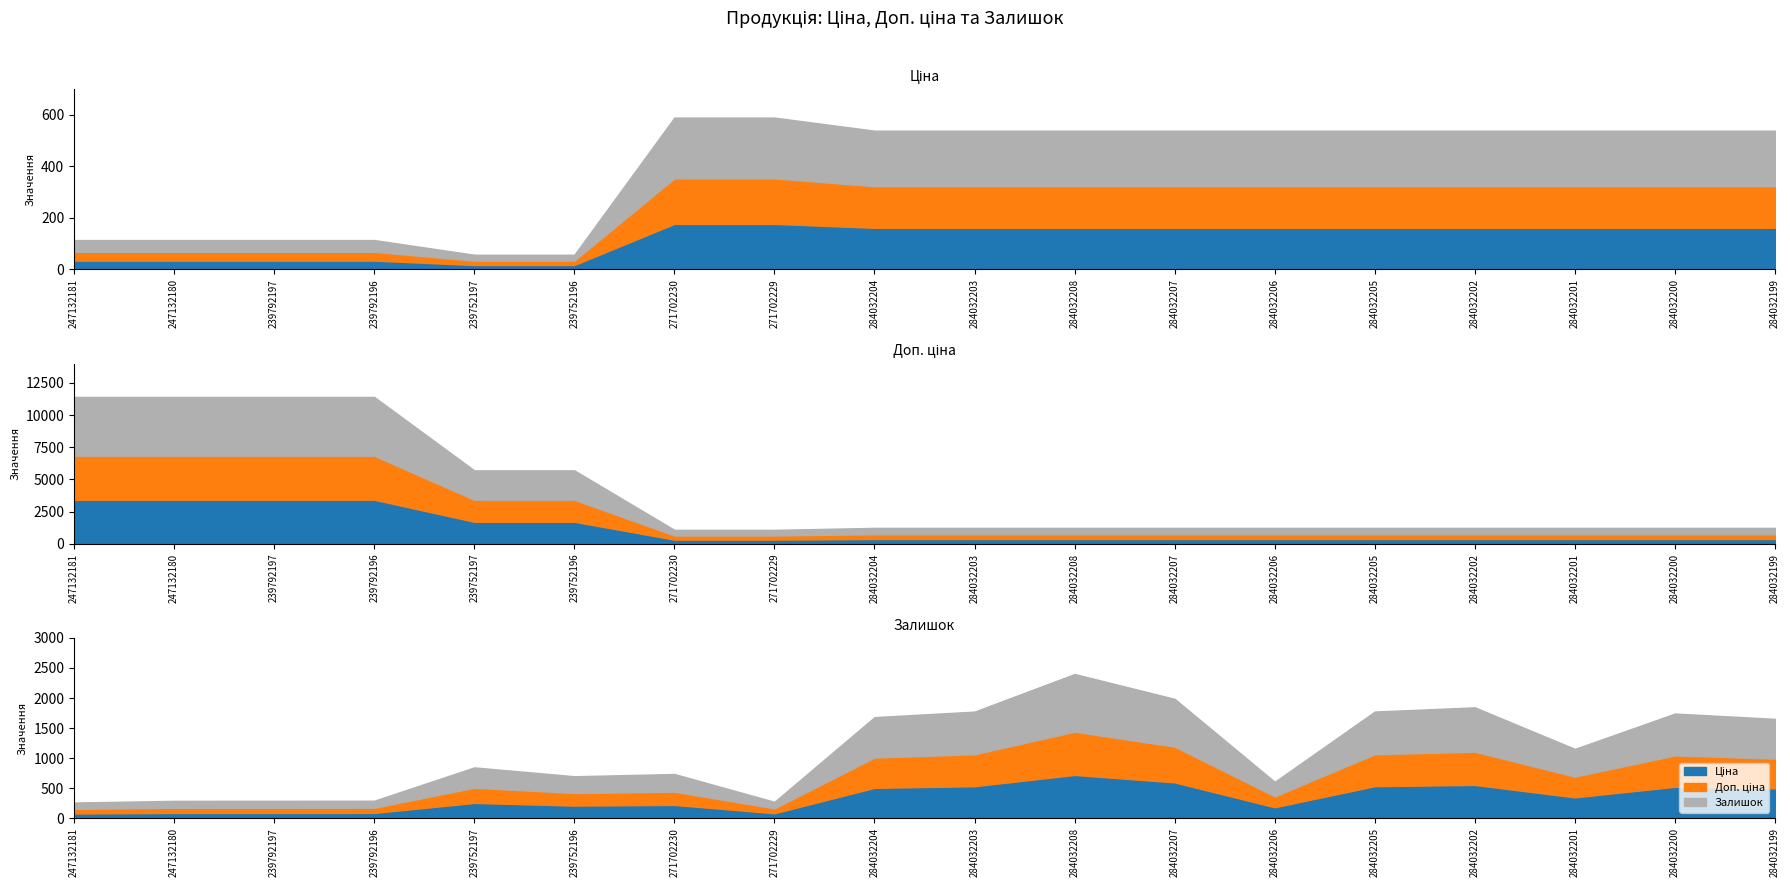

Rank the series by their maximum value, from highest to lowest.

Доп. ціна, Залишок, Ціна